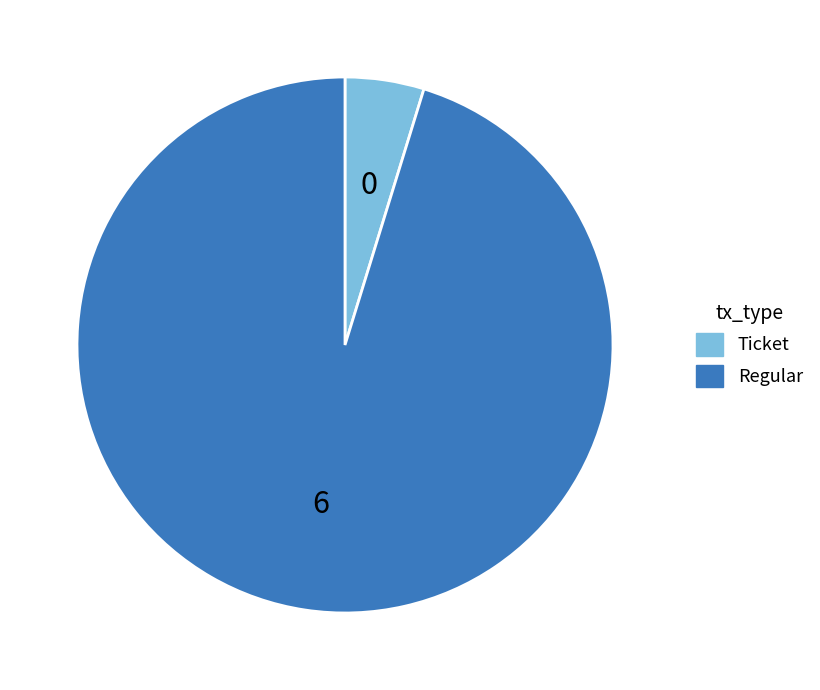

Rank the categories by value from lowest to highest.

Ticket, Regular